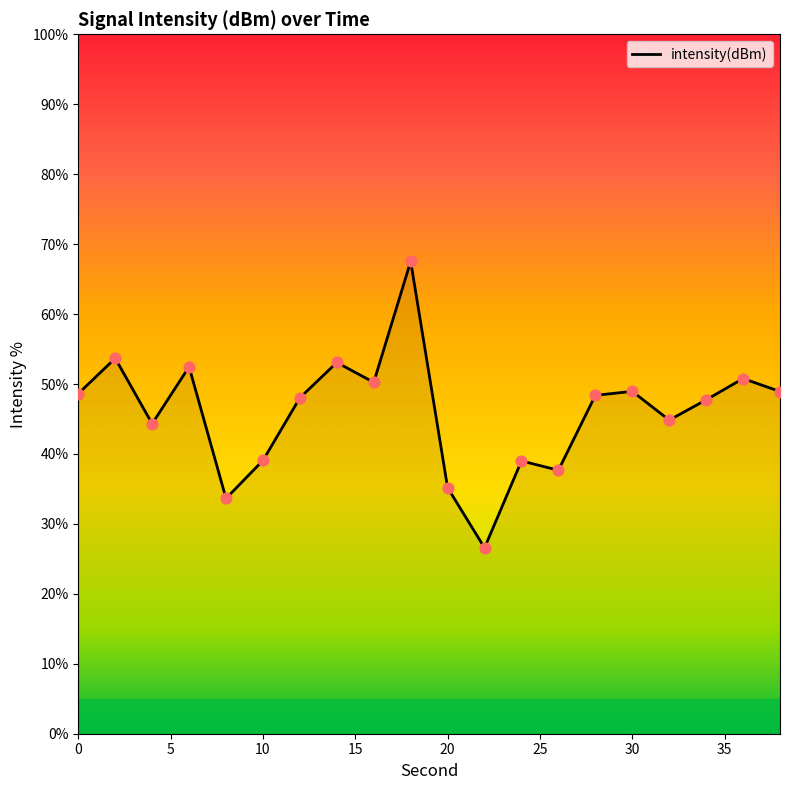

What is the difference between the maximum and minimum values?

41.0